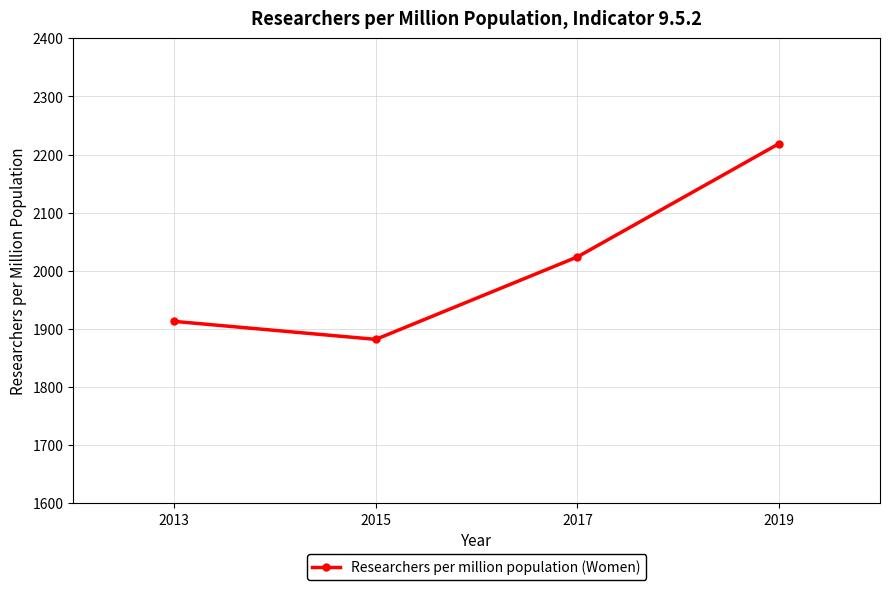

Rank the categories by value from highest to lowest.

2019, 2017, 2013, 2015